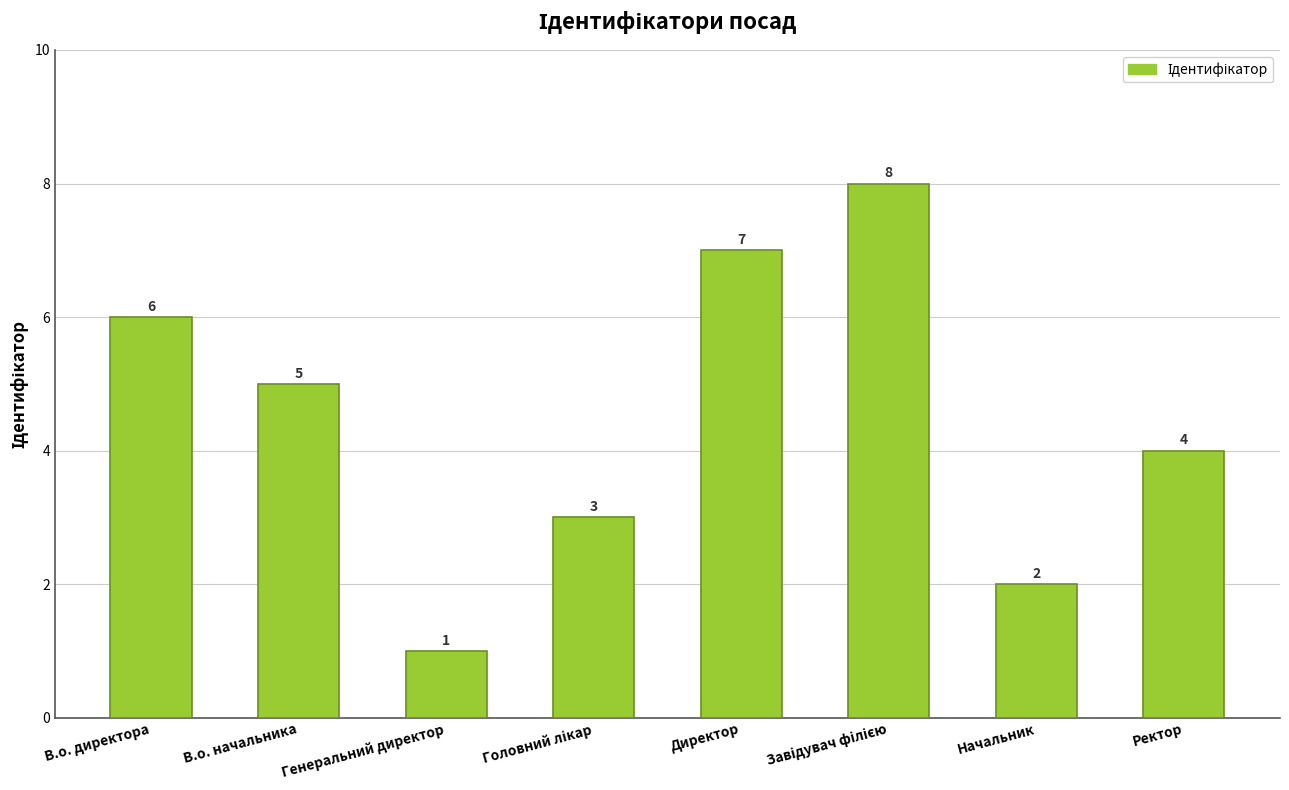

What is the greatest value displayed?

8